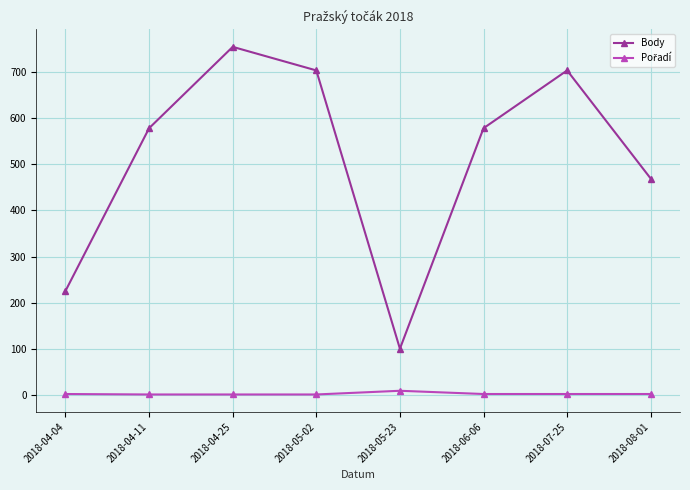

What is the sum of all Body values?

4112